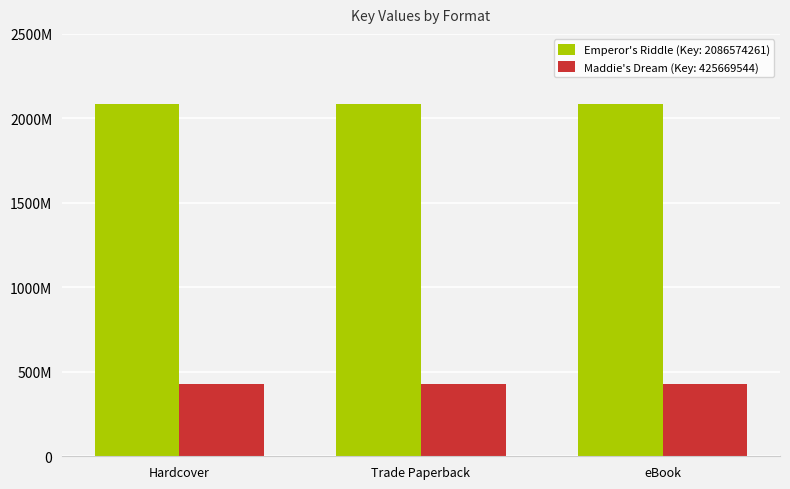

Which series has the widest spread of values?

Emperor's Riddle (Key: 2086574261)